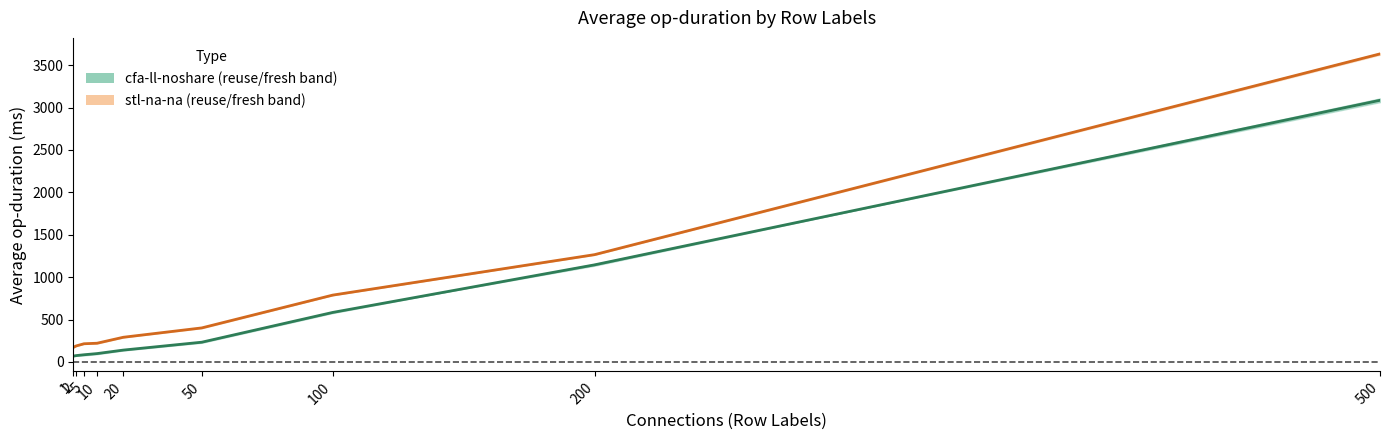

The cfa-ll-noshare-reuse series shows 114.2 at 1. True or false?

False